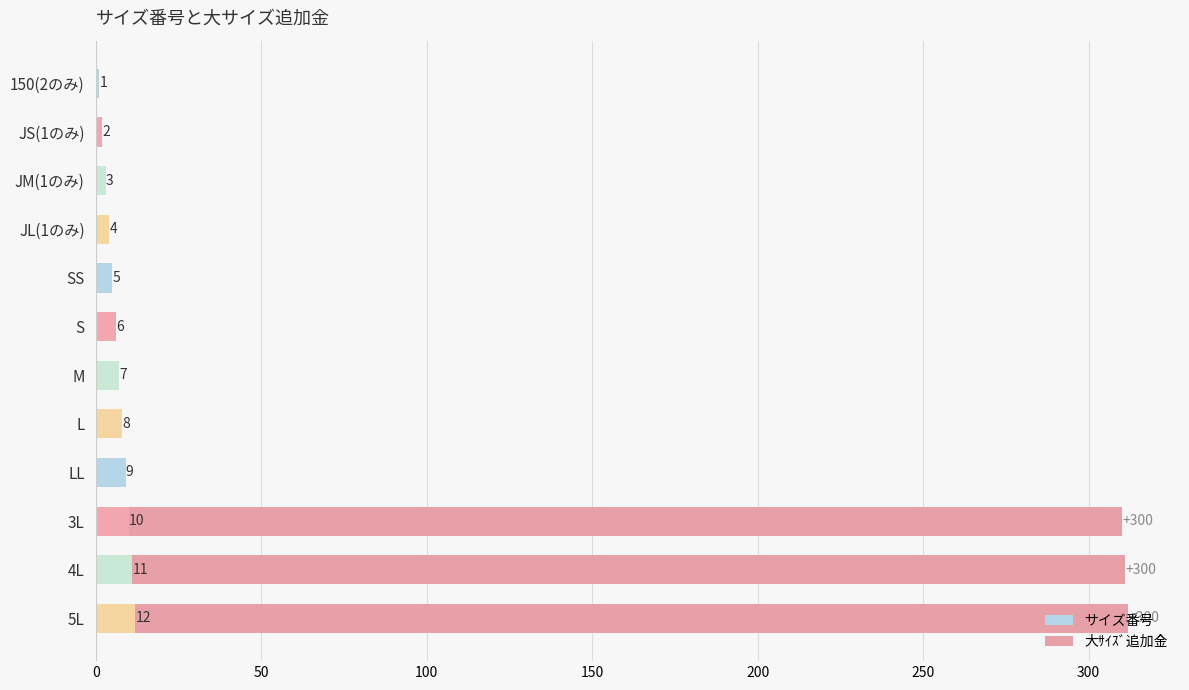

How many categories are shown in the chart?

12